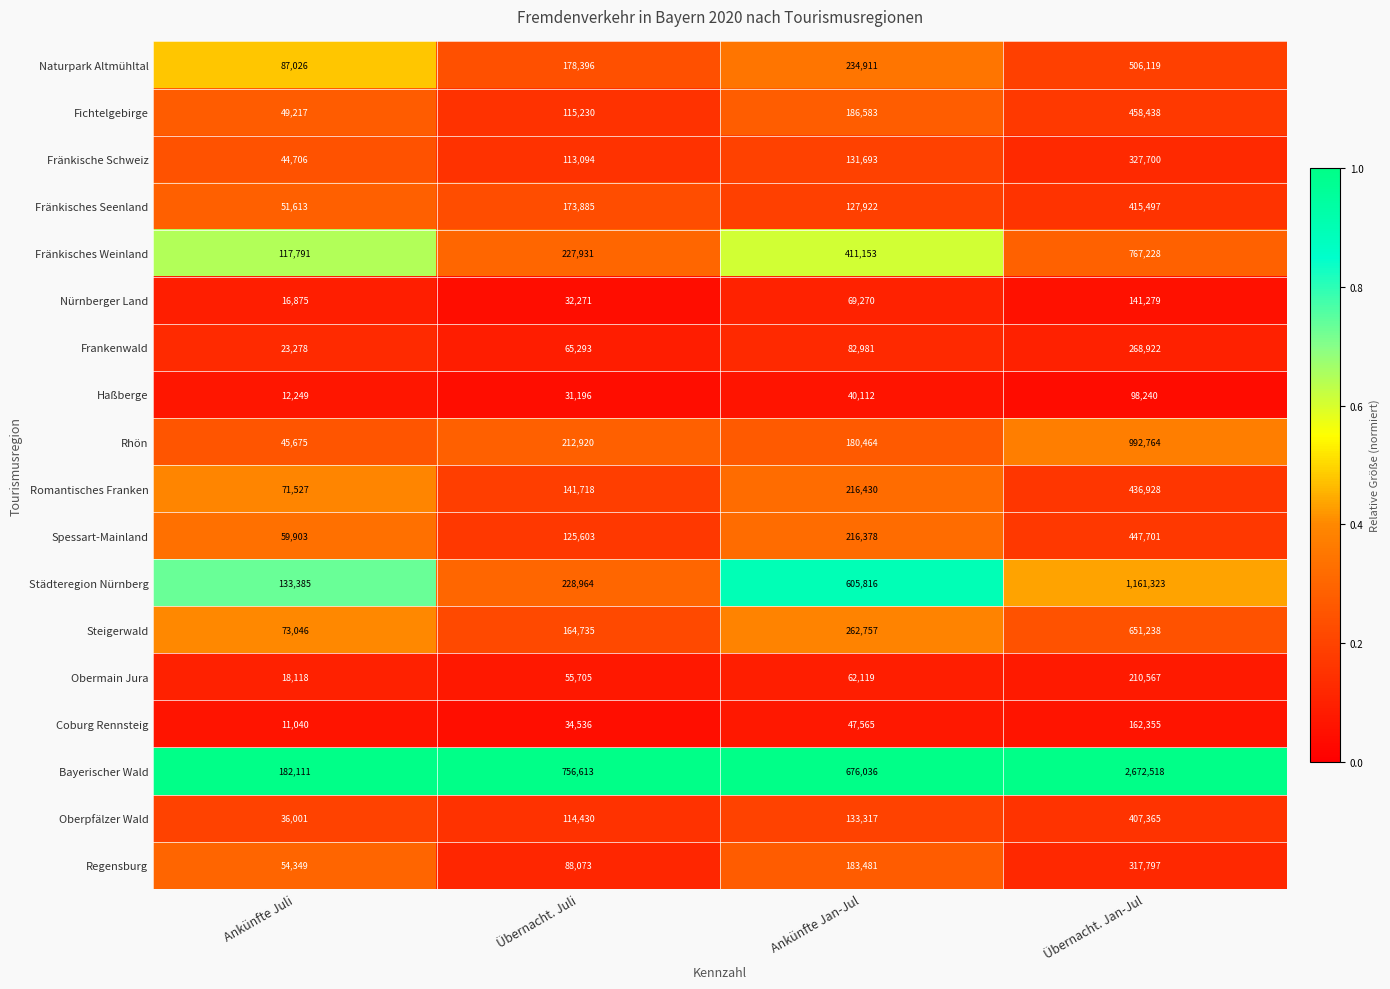

The Nürnberger Land series shows 16875 at Ankünfte Juli. True or false?

True